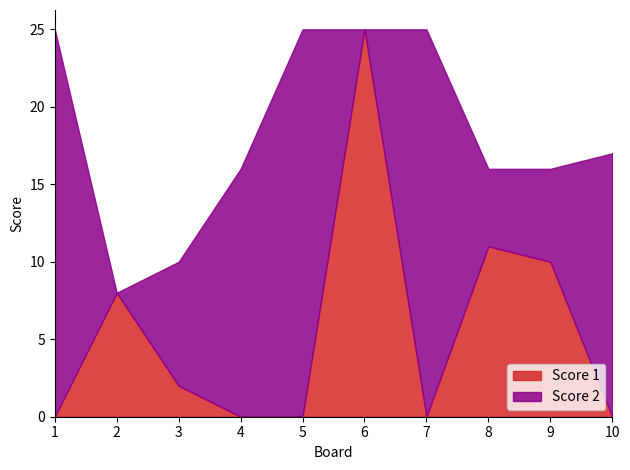

What is the difference between the maximum and minimum values in the Score 1 series?

25